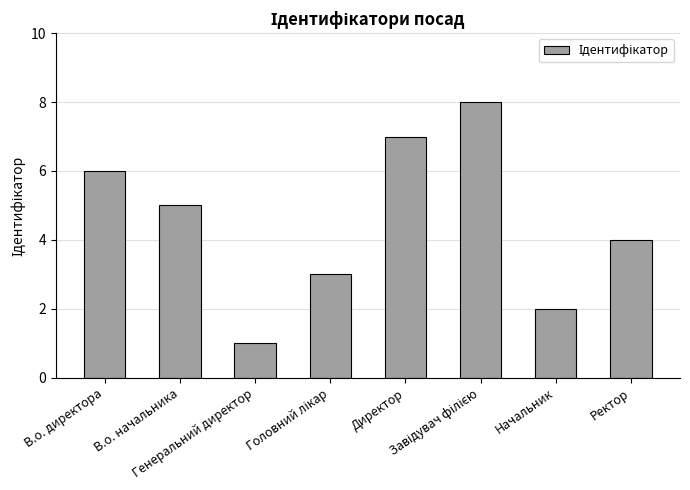

What is the greatest value displayed?

8